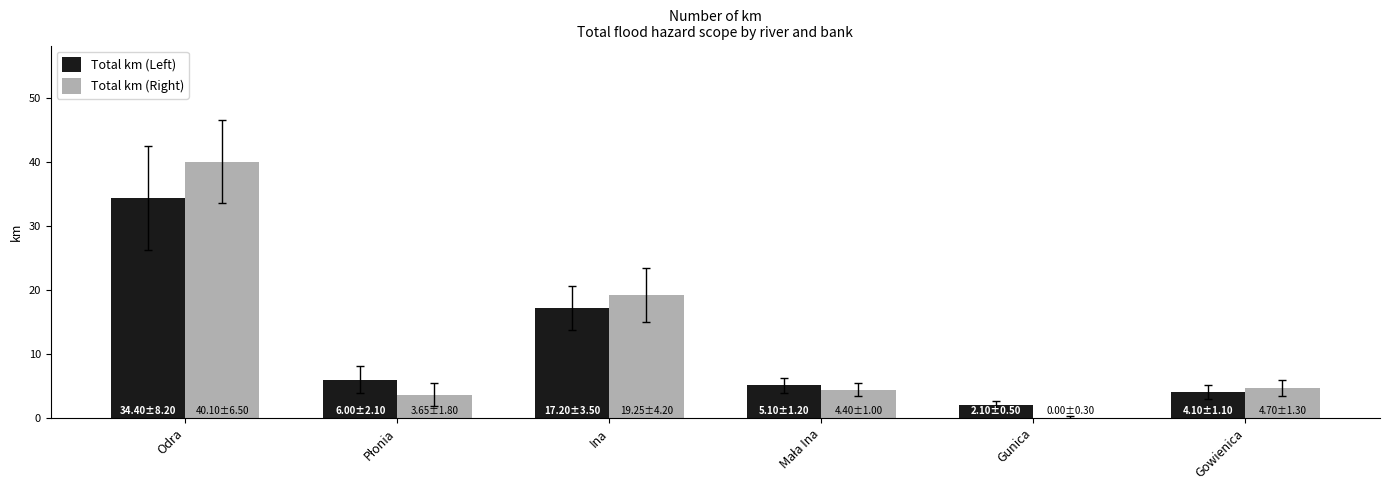

Where is Total km (Left) nearest to the value 18?

Ina